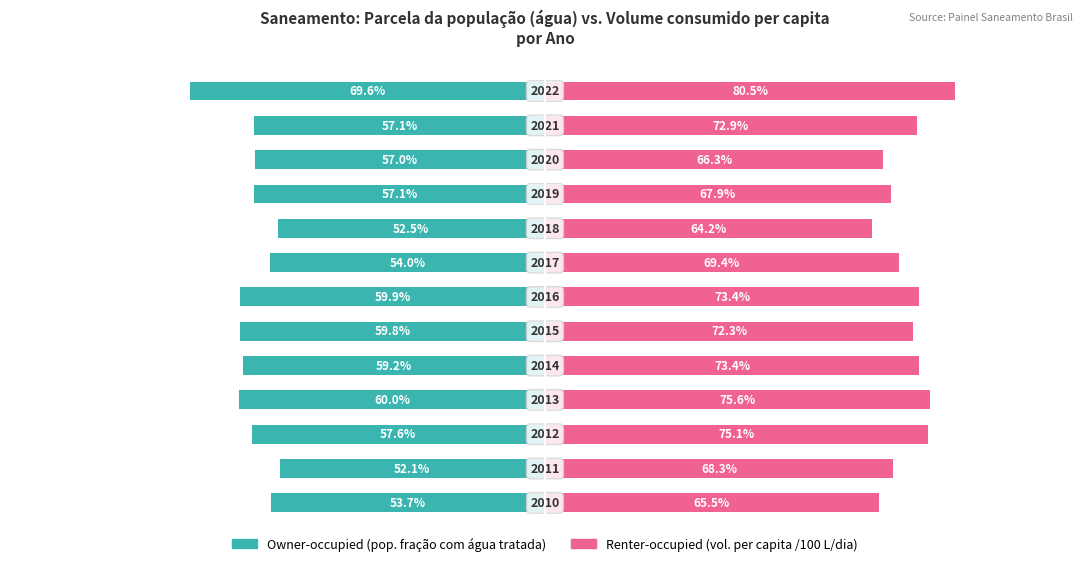

Between 0 and 7, which series saw the biggest shift?

Renter-occupied (vol. per capita /100)